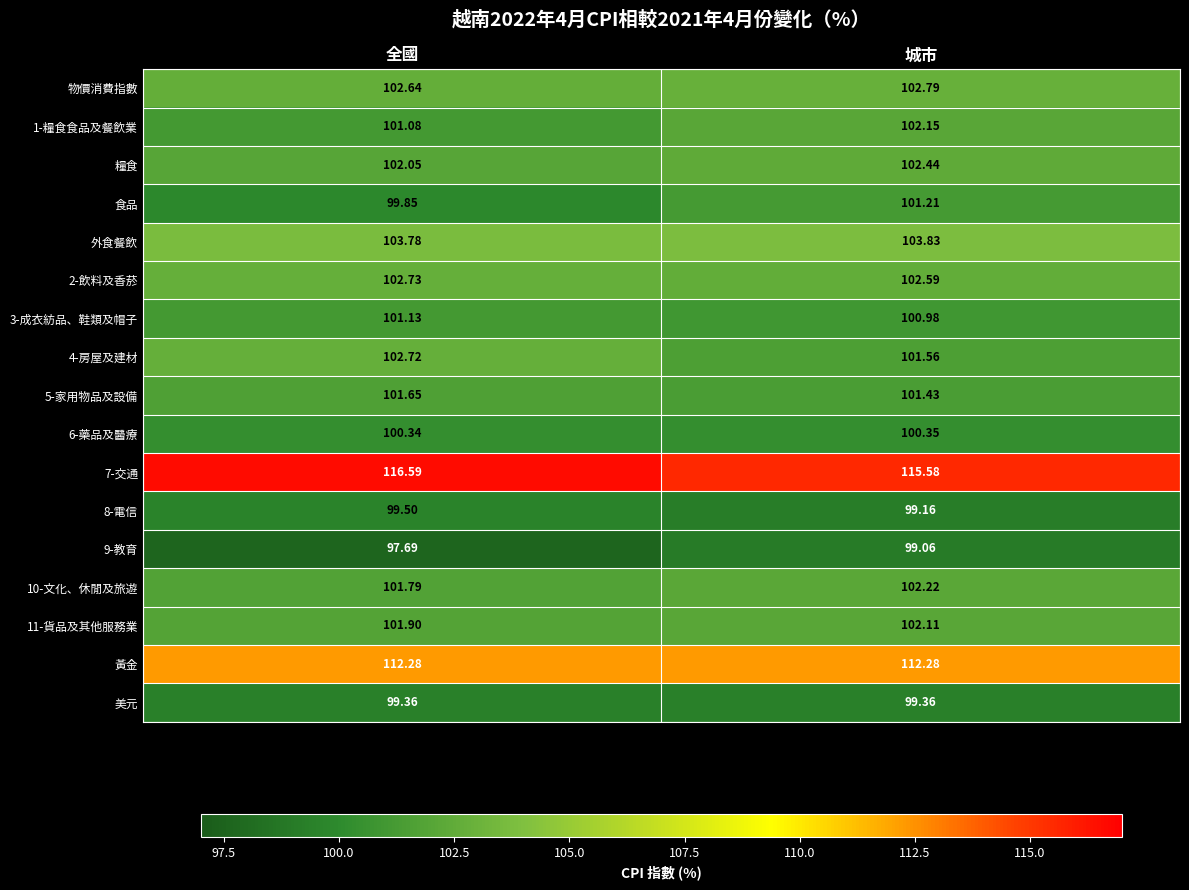

List the labels in order of 7-交通 value, smallest first.

城市, 全國